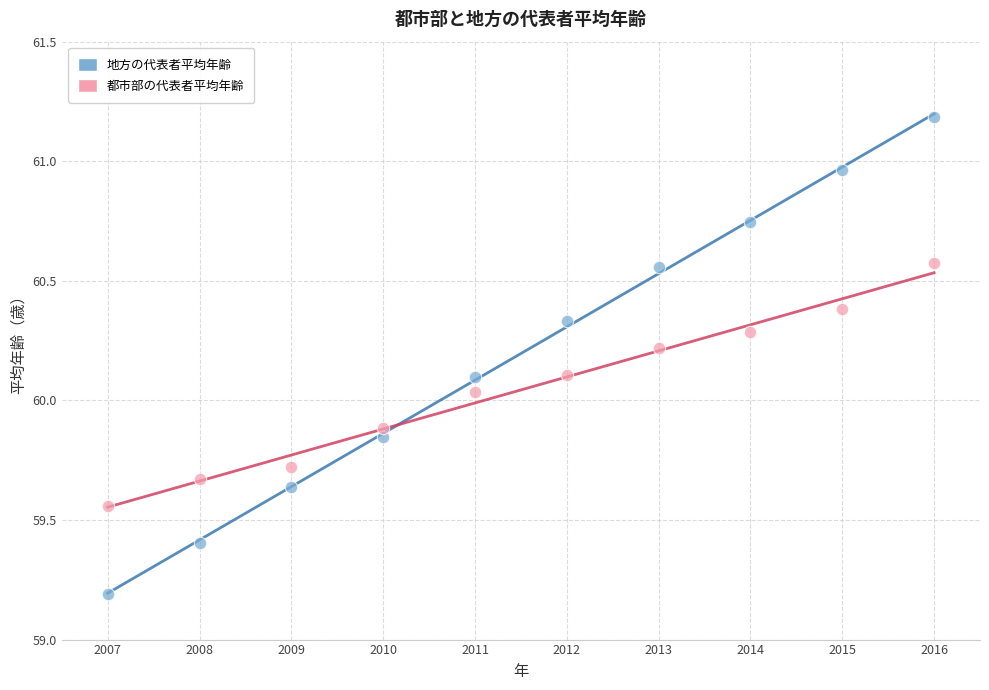

What are all the series names shown in the legend?

地方の代表者平均年齢, 都市部の代表者平均年齢